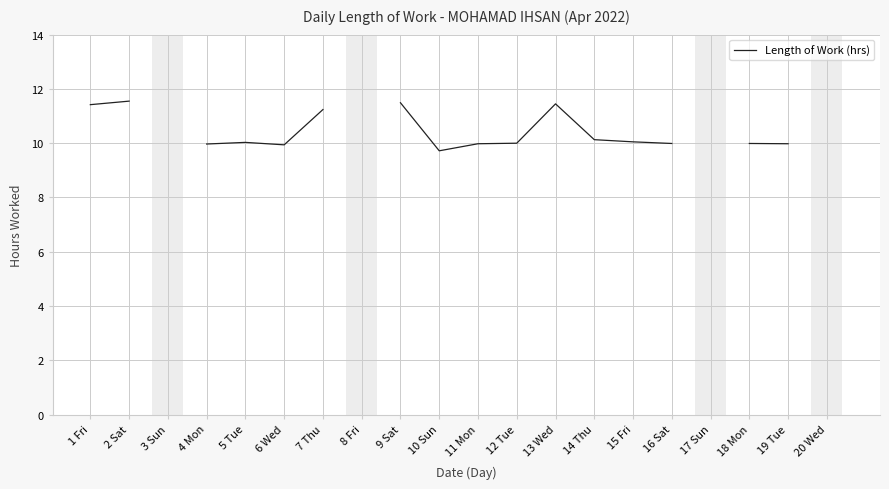

Which category has the lowest value across all series?

10 Sun